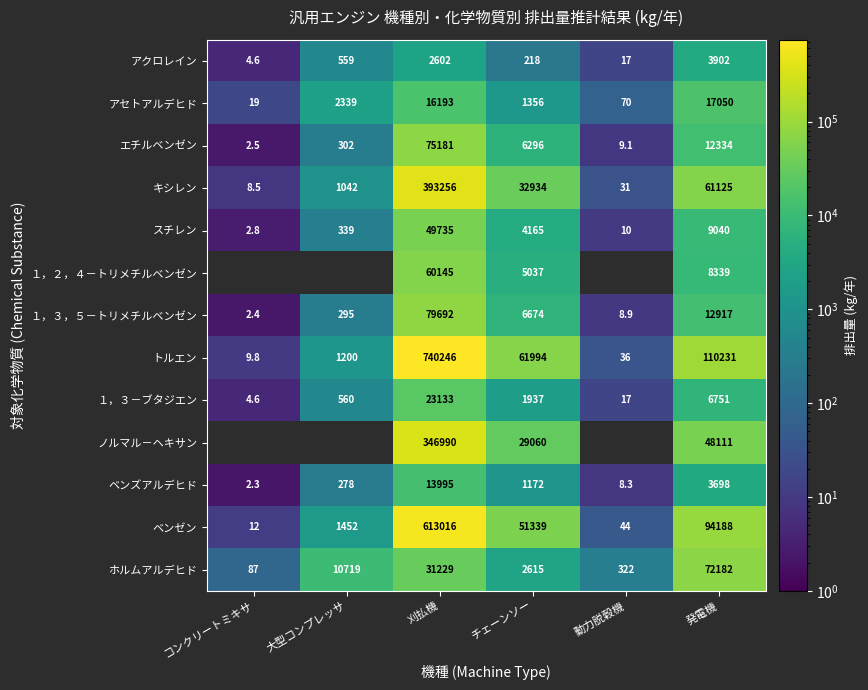

Where is エチルベンゼン nearest to the value 37591?

発電機